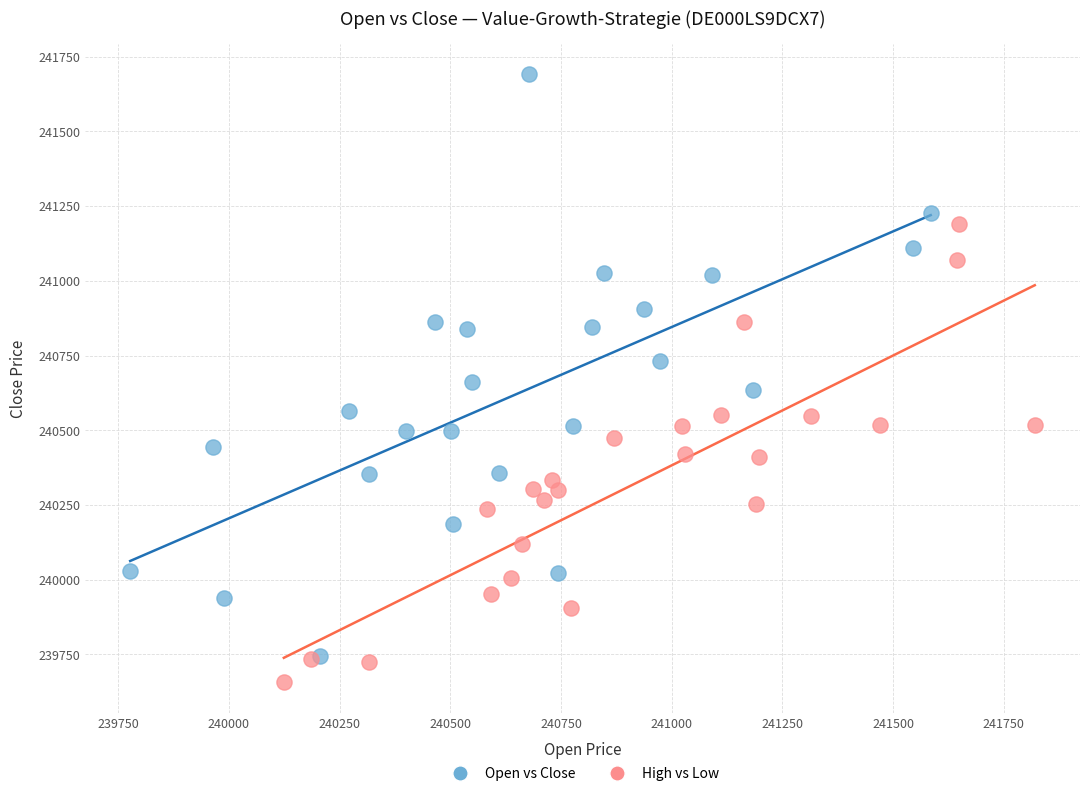

Which series has the largest Y range (max minus min)?

Open vs Close